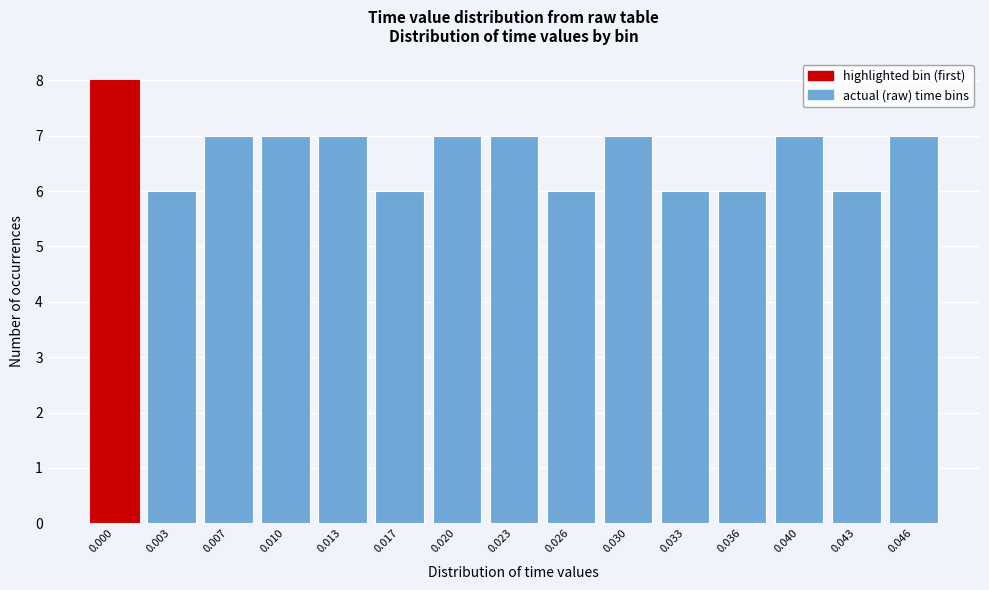

Reading right to left, transcribe all the data shown in this chart.

0.046=7	0.043=6	0.040=7	0.036=6	0.033=6	0.030=7	0.026=6	0.023=7	0.020=7	0.017=6	0.013=7	0.010=7	0.007=7	0.003=6	0.000=8